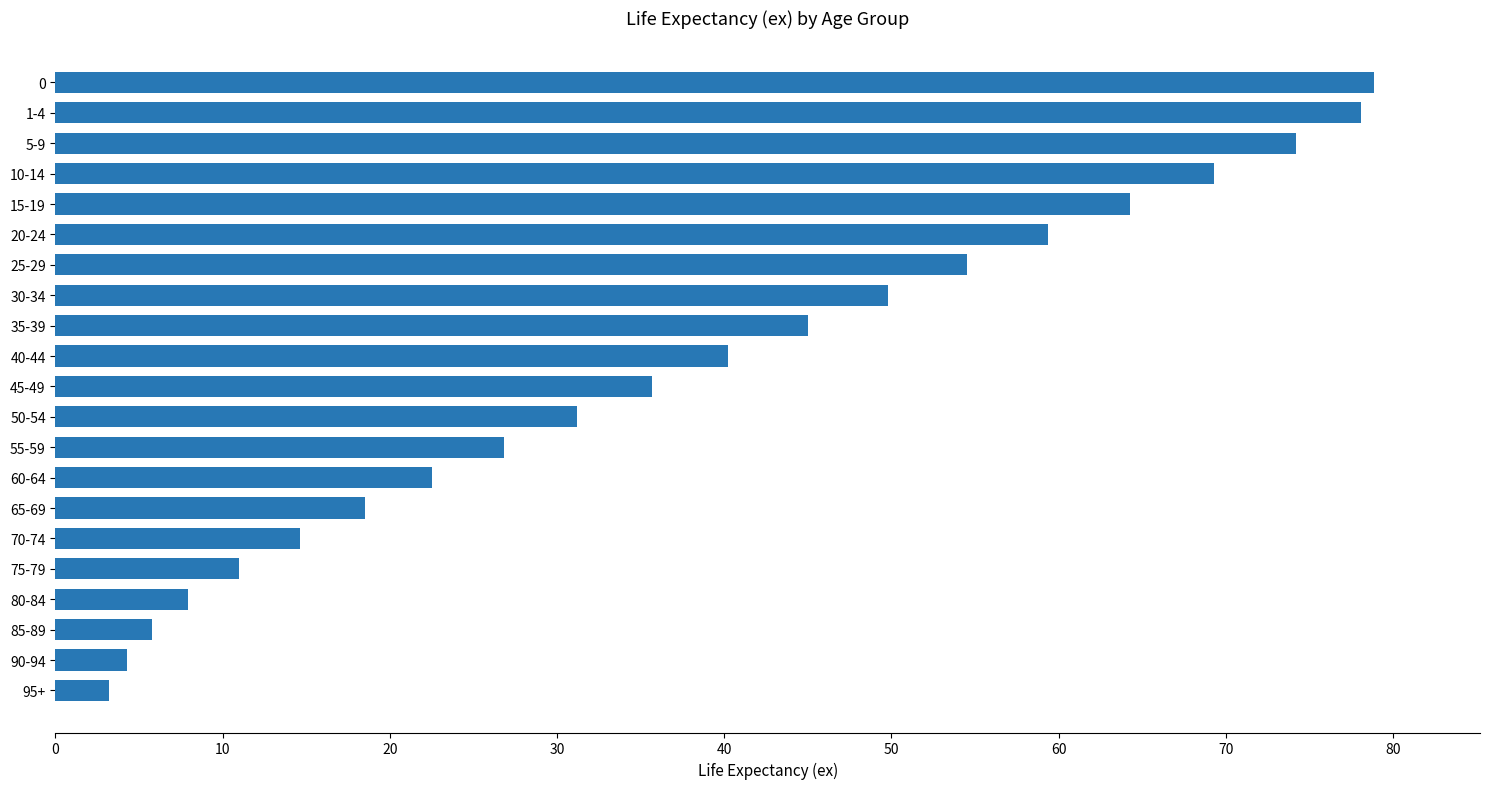

The chart shows a value of 0.9 at 90-94. True or false?

False